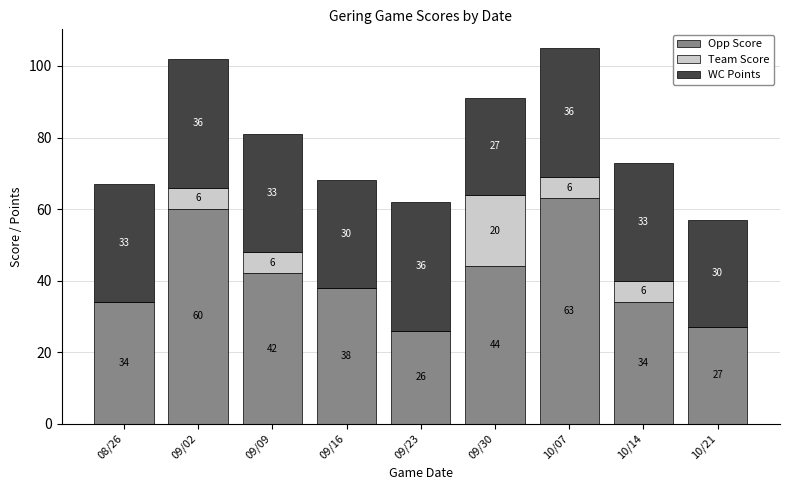

What is the total value across all series at 09/02?

102